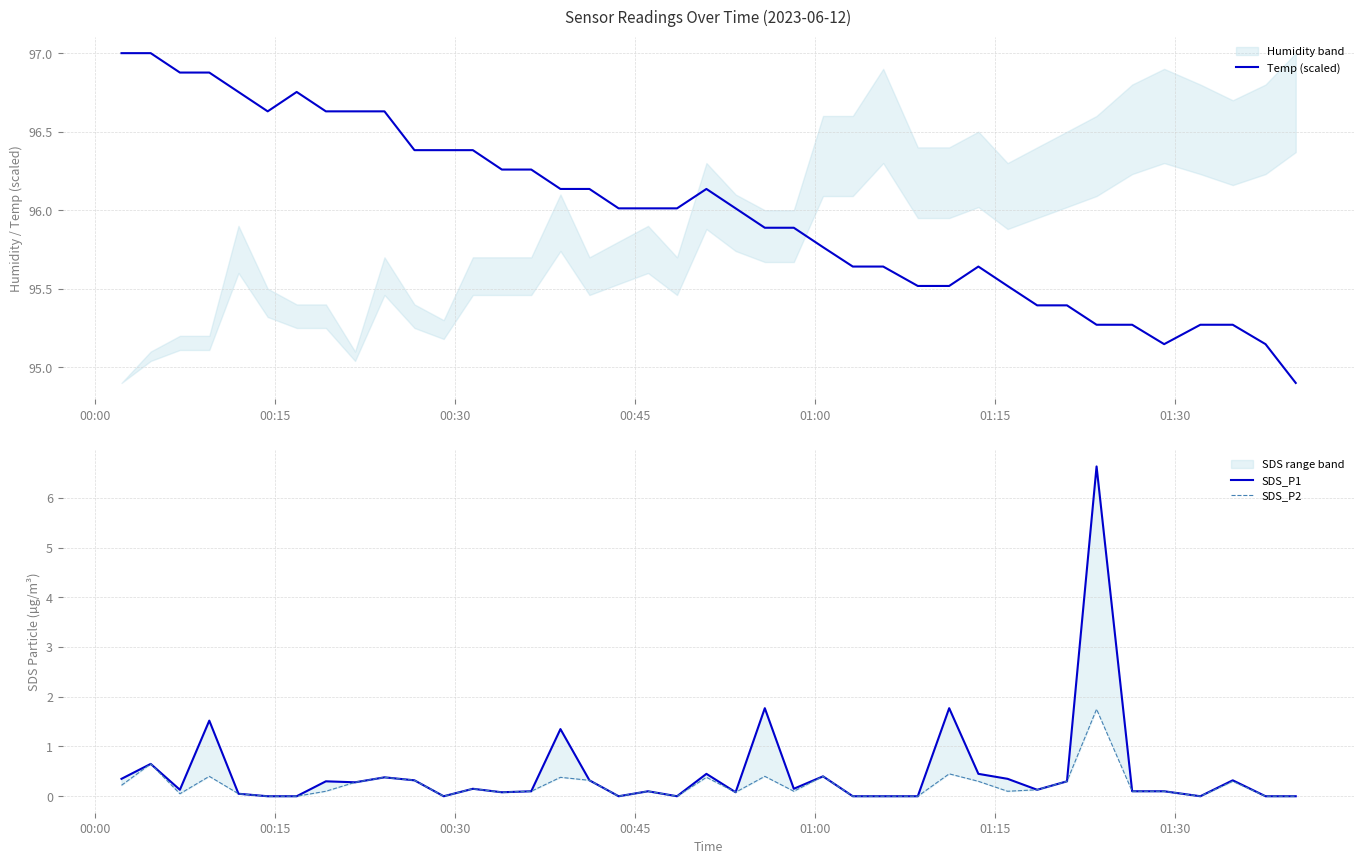

What is the highest value of the Temp (scaled) series?

97.0